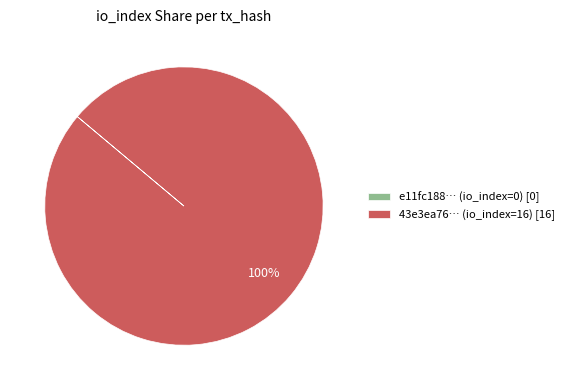

To the nearest percent, what is the average slice percentage?

50%